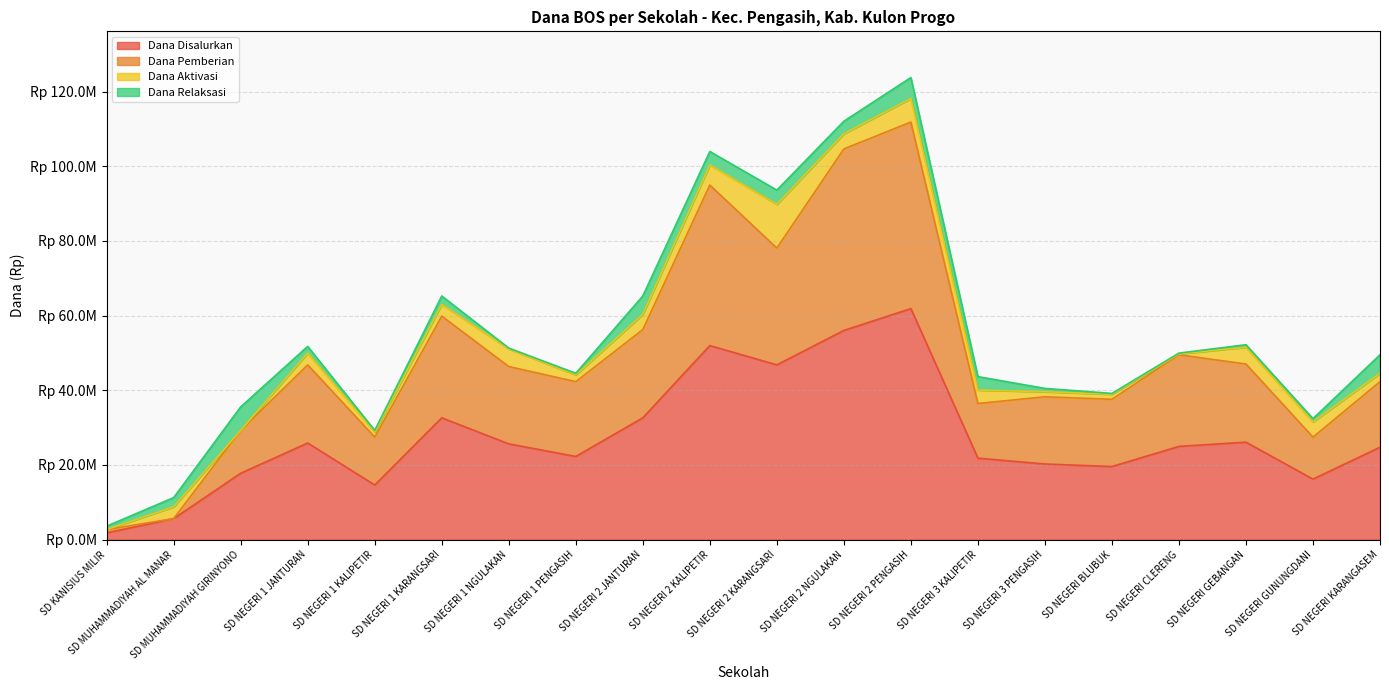

At which category does Dana Disalurkan reach its first local valley?

SD NEGERI 1 KALIPETIR